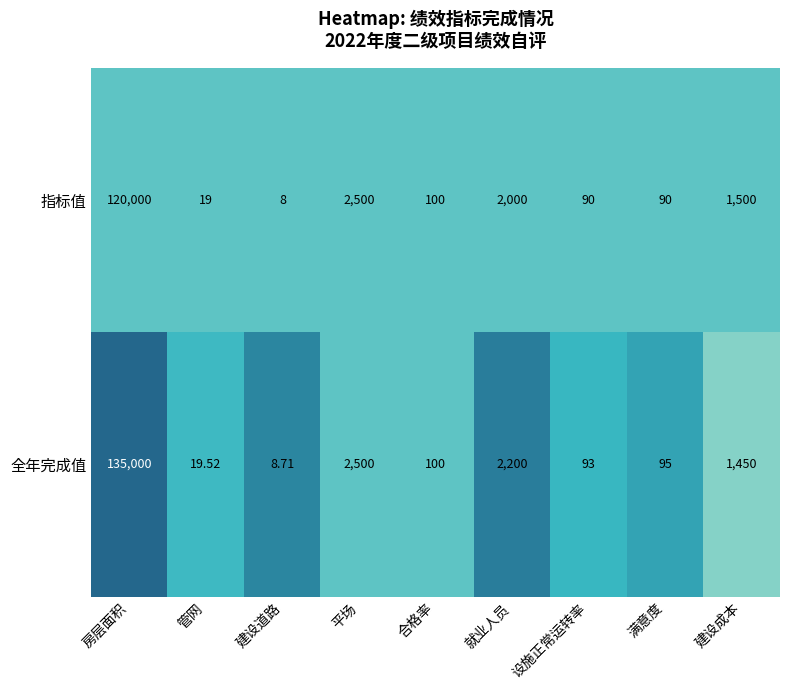

Which category has the lowest value in the 指标值 series?

建设道路